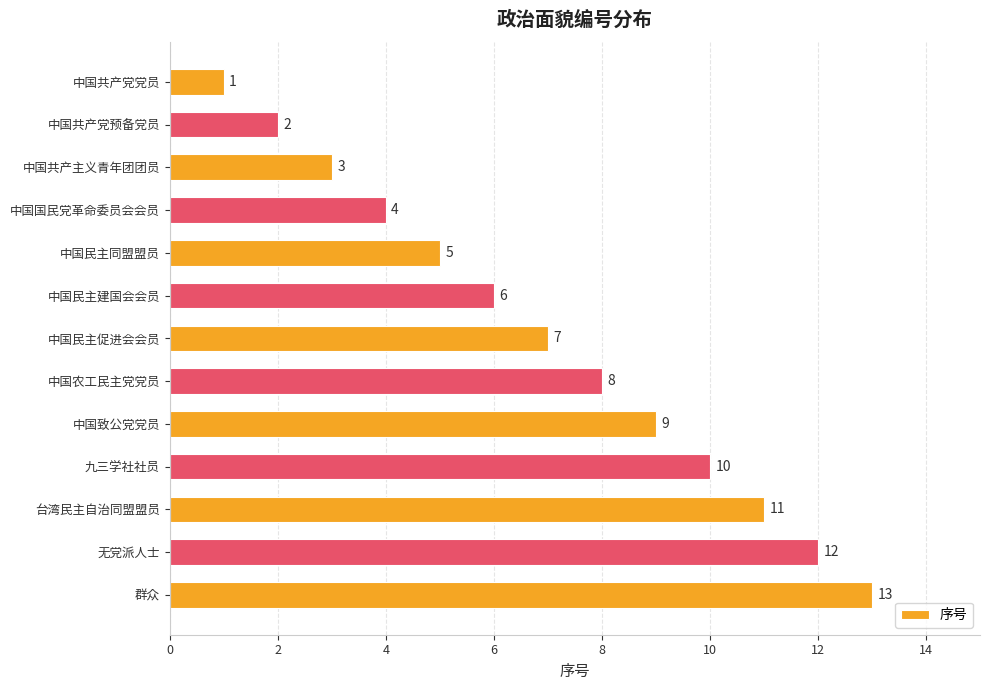

Does the chart contain any negative values?

No